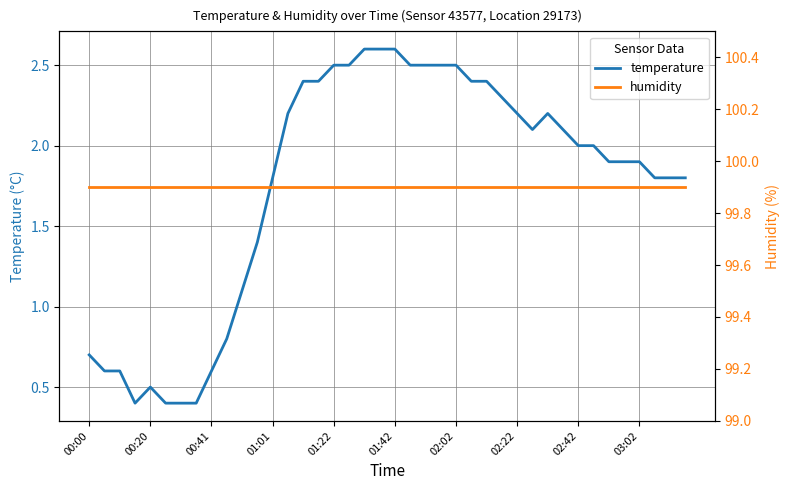

True or false: temperature has a value of 3.2 at 02:42.

False